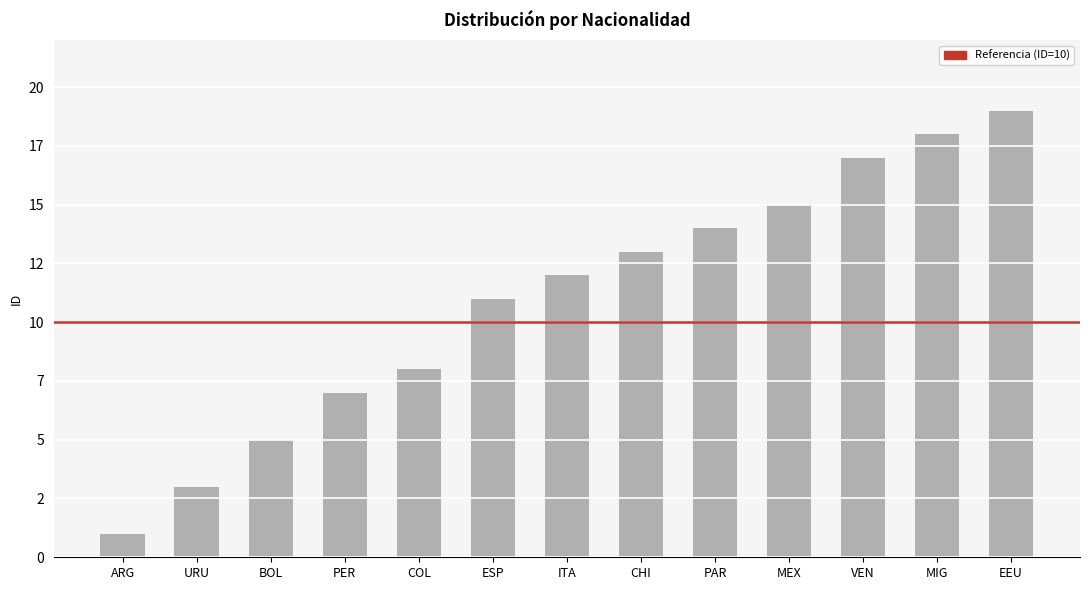

Reading right to left, extract all data points from this chart.

EEU=19	MIG=18	VEN=17	MEX=15	PAR=14	CHI=13	ITA=12	ESP=11	COL=8	PER=7	BOL=5	URU=3	ARG=1